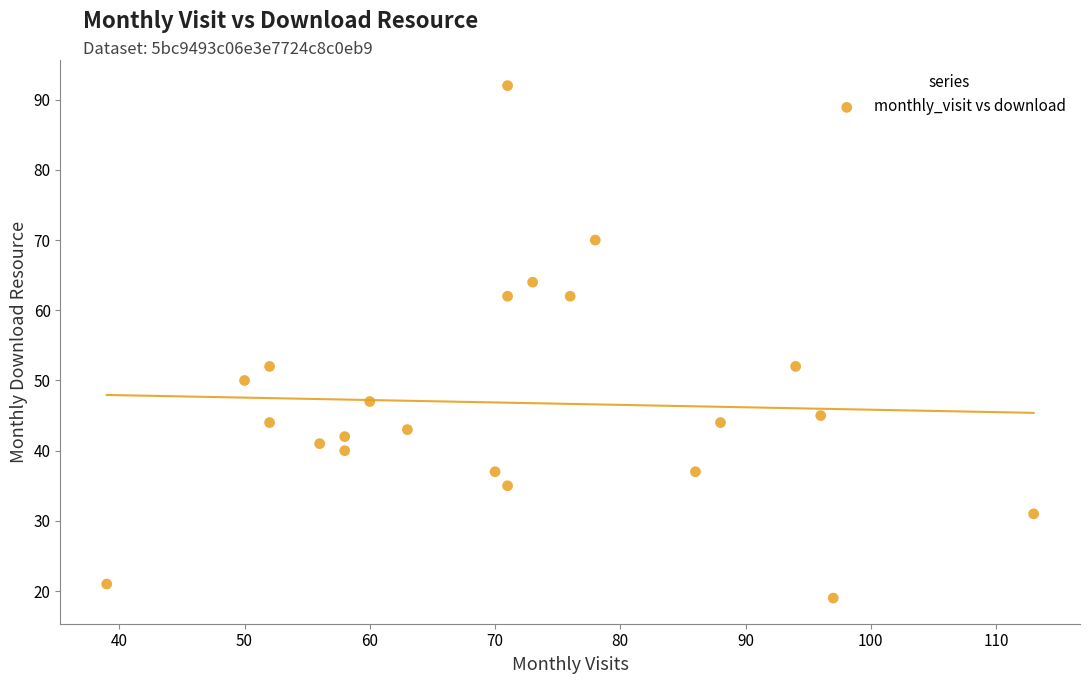

What is the range of X values (max minus min)?

74